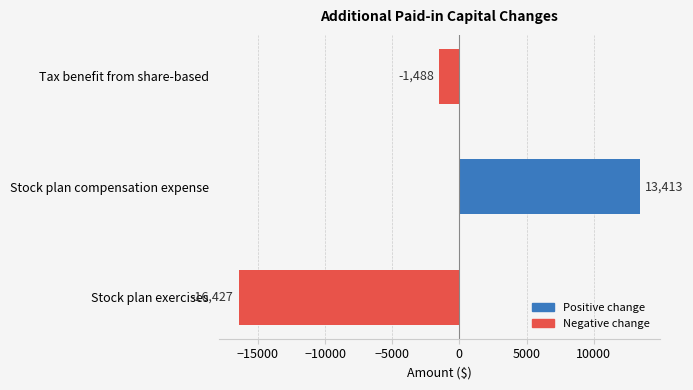

Rank the categories by value from highest to lowest.

Stock plan compensation expense, Tax benefit from share-based, Stock plan exercises